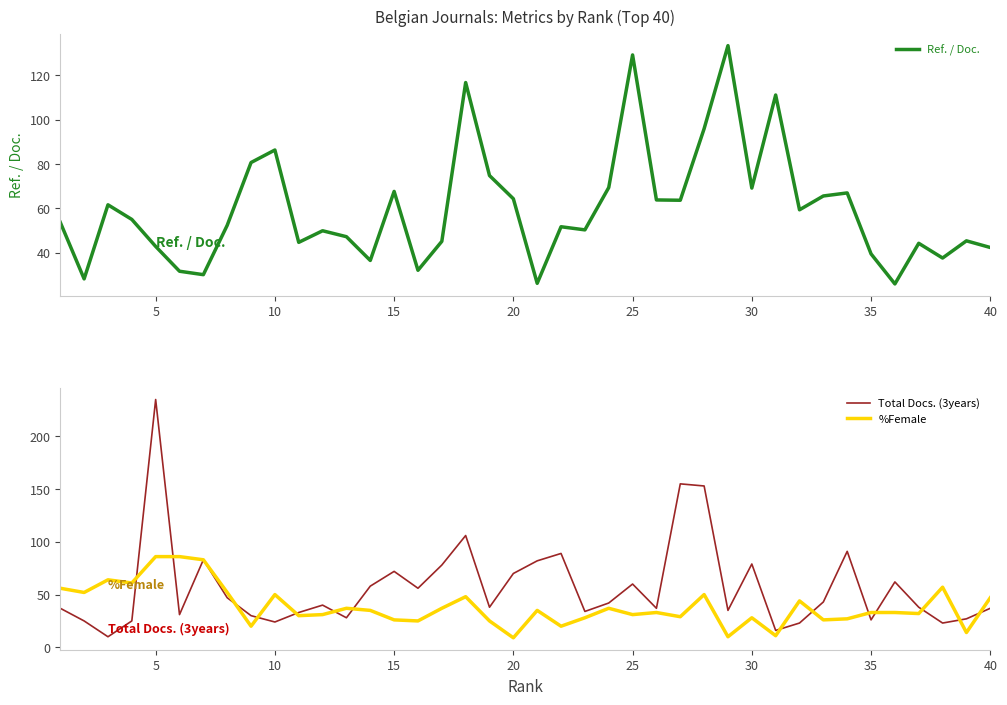

True or false: Total Docs. (3years) has a value of 24 at 10.

True